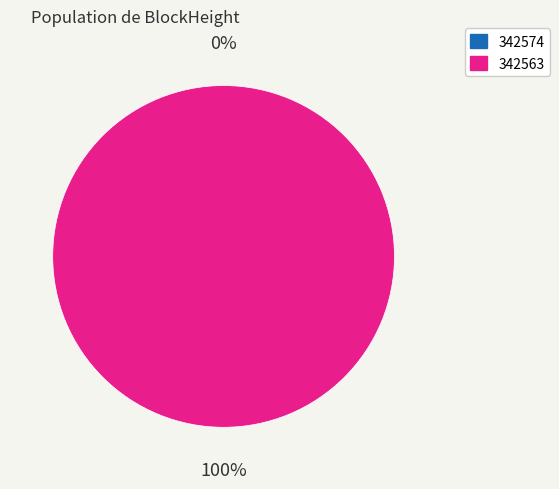

The 342574 slice represents 0% of the pie. True or false?

True